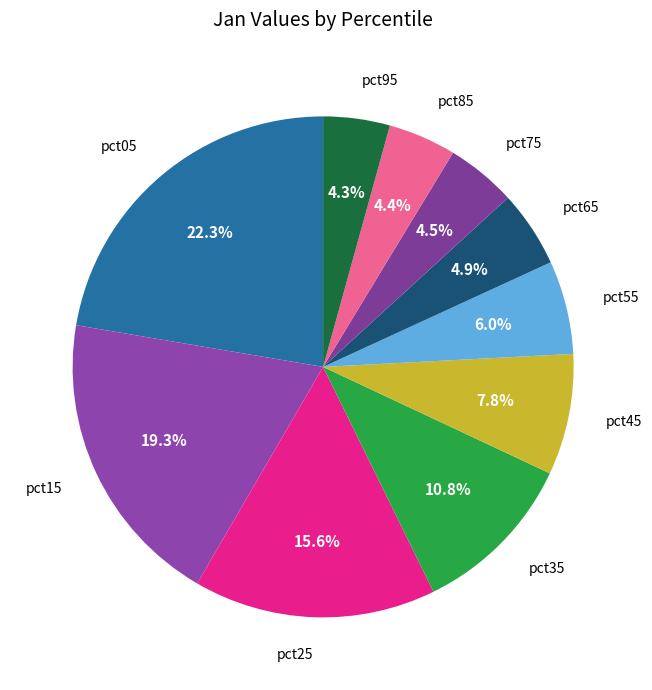

How many slices are in this pie chart?

10